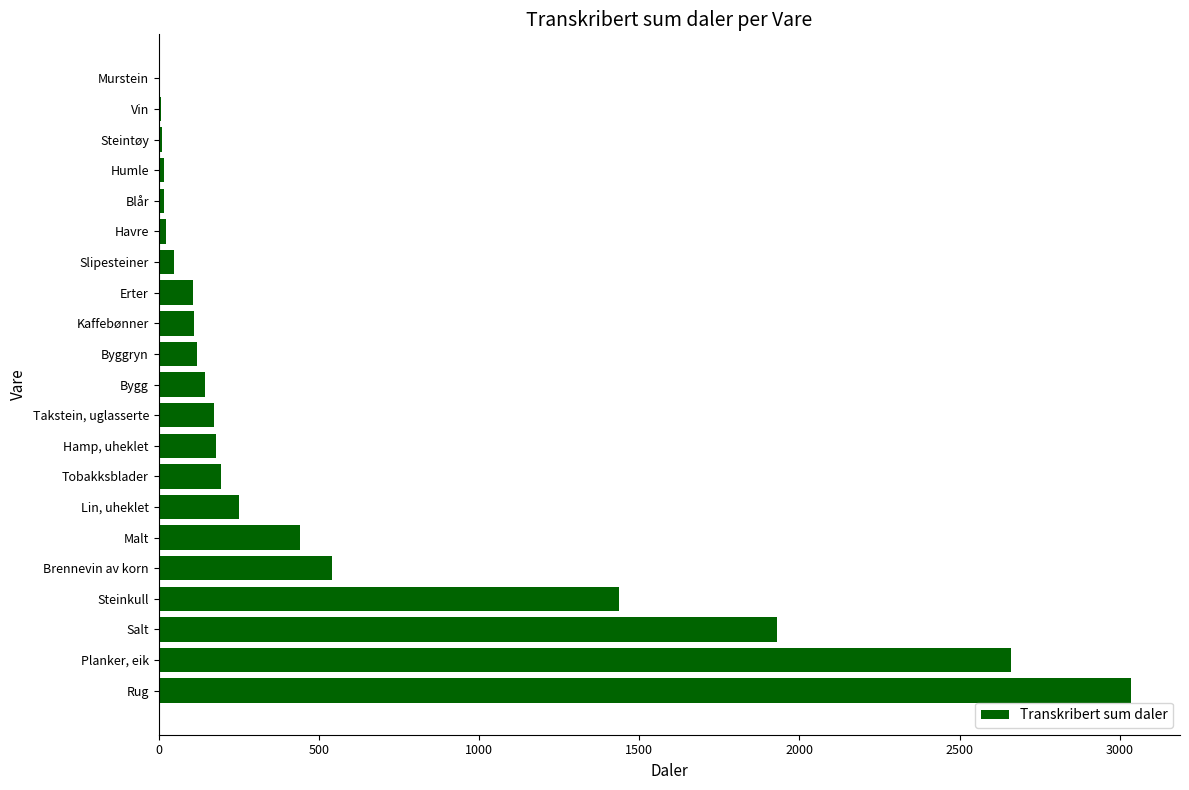

What is the sum of the values at Rug and Steinkull?

4472